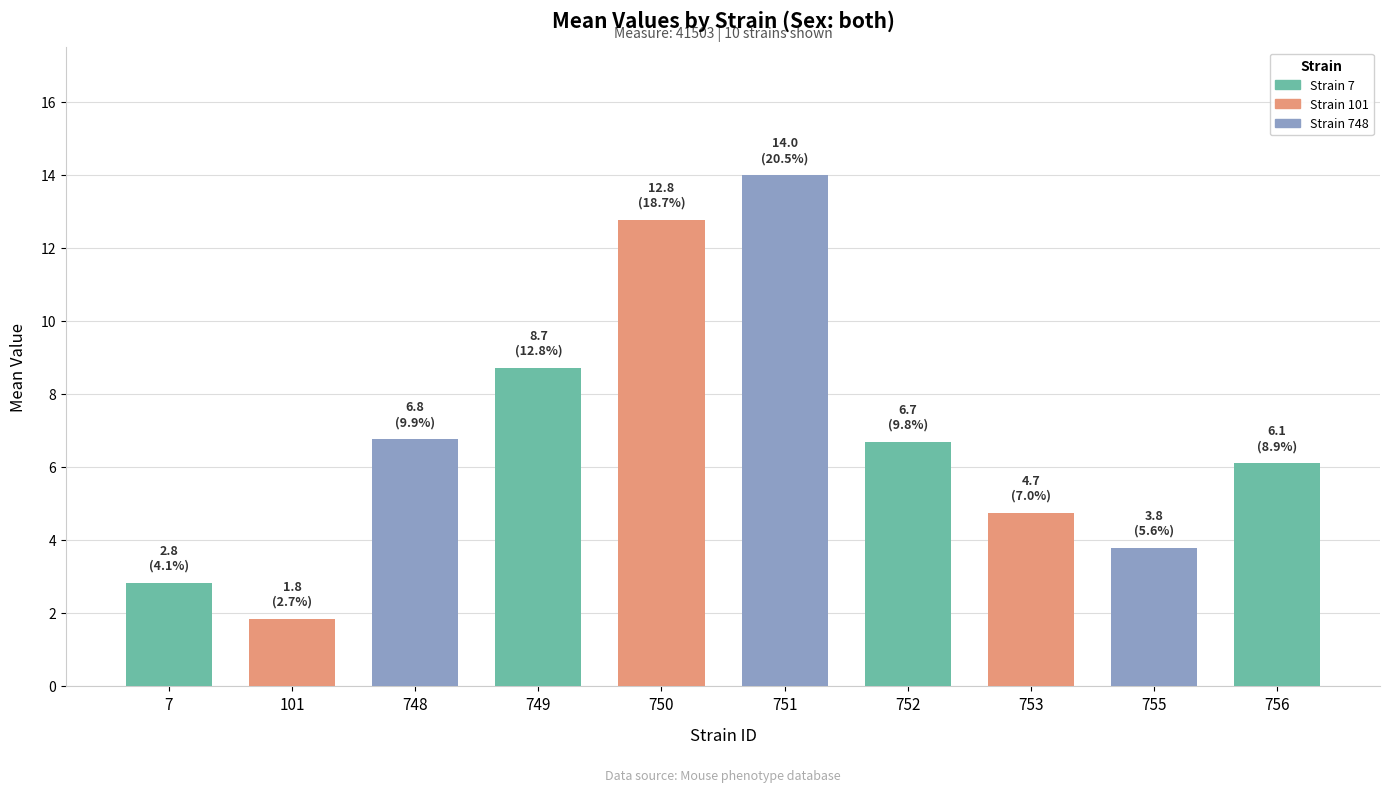

The value at 755 is 5.5. True or false?

False